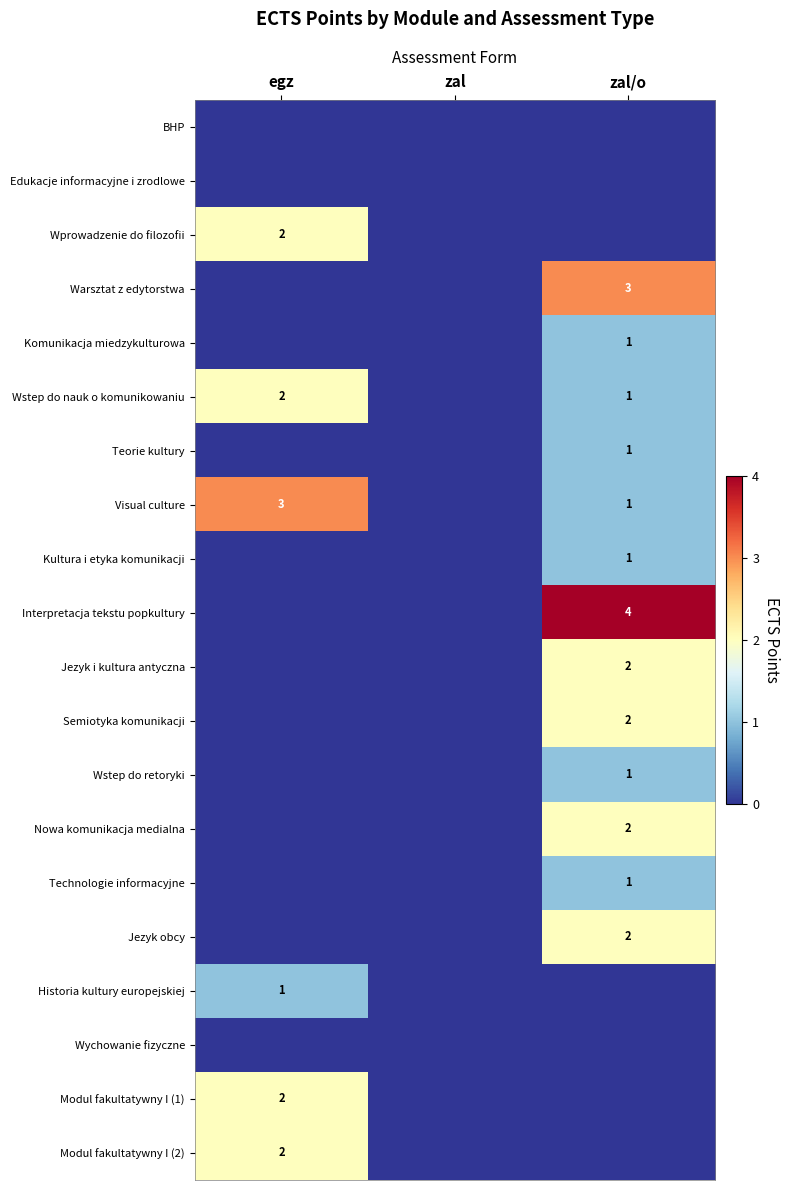

The Teorie kultury series shows 1 at zal/o. True or false?

True